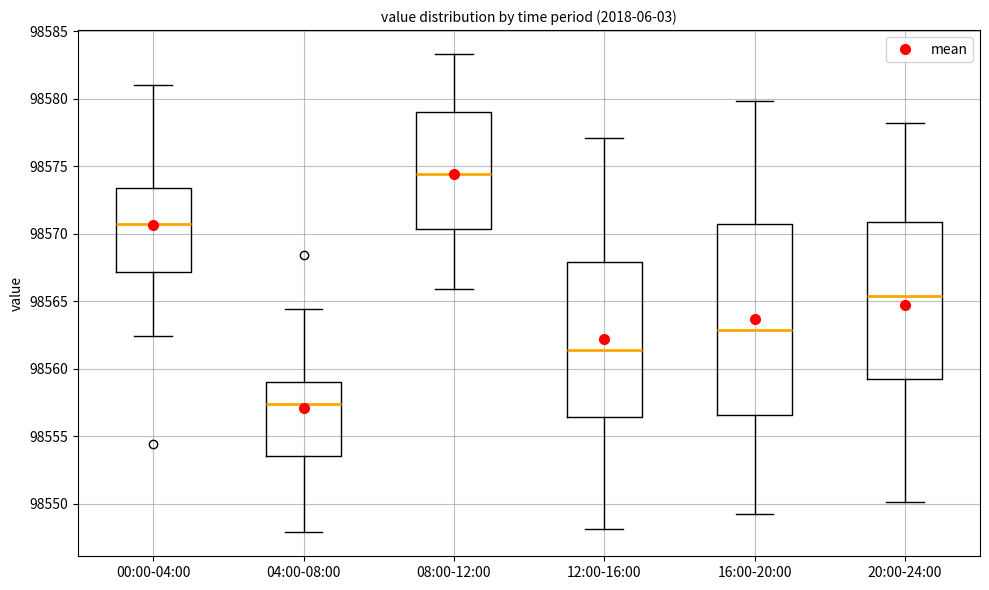

Which box's median line is the lowest?

04:00-08:00